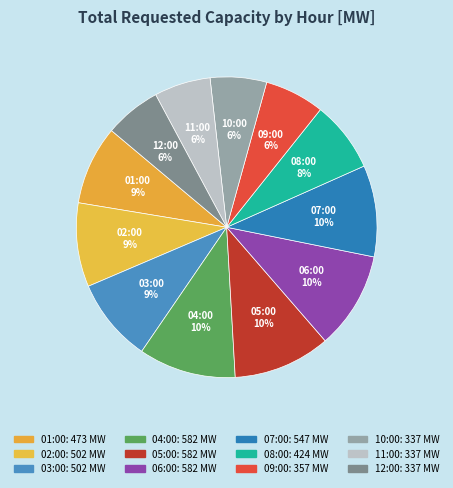

Count the number of slices in the pie.

12